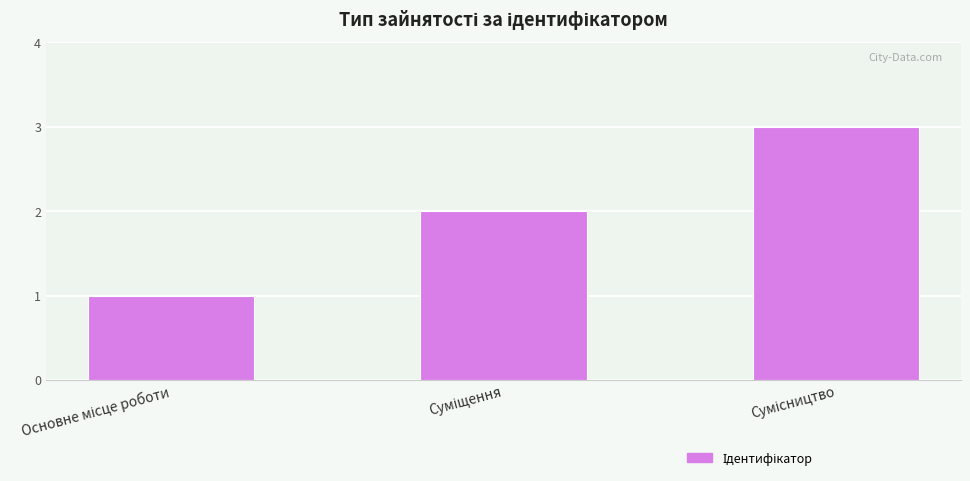

What is the greatest value displayed?

3